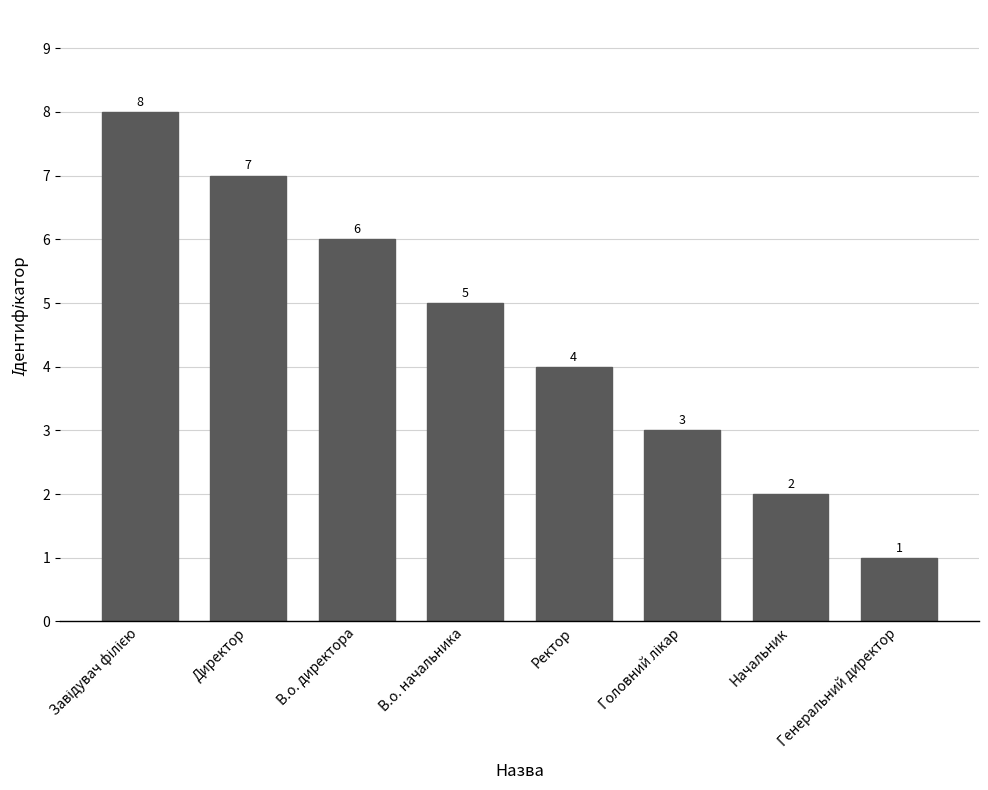

What is the value of the 1st bar from the left?

8